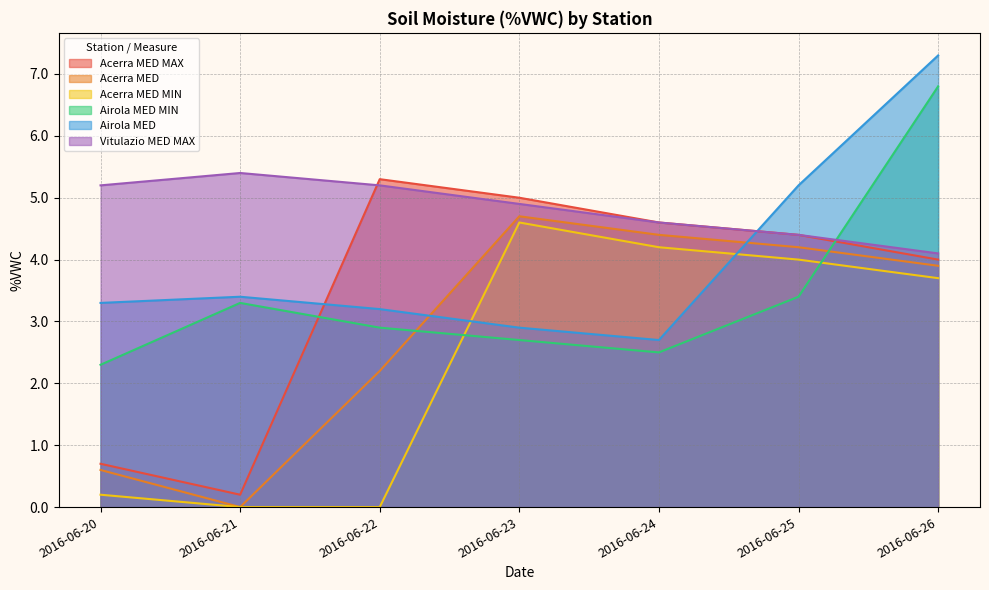

What is the difference between the maximum and minimum values in the Acerra MED MAX series?

5.1